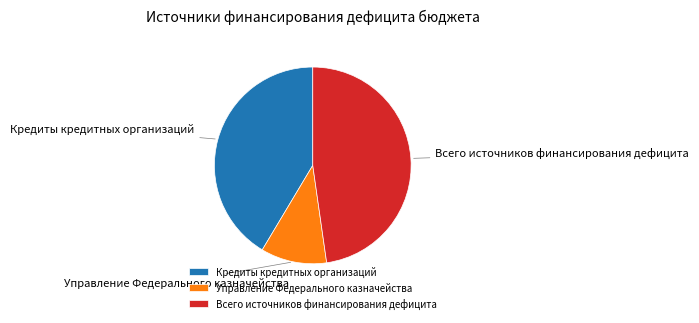

Is it true that Кредиты кредитных организаций is 41% of the pie?

True